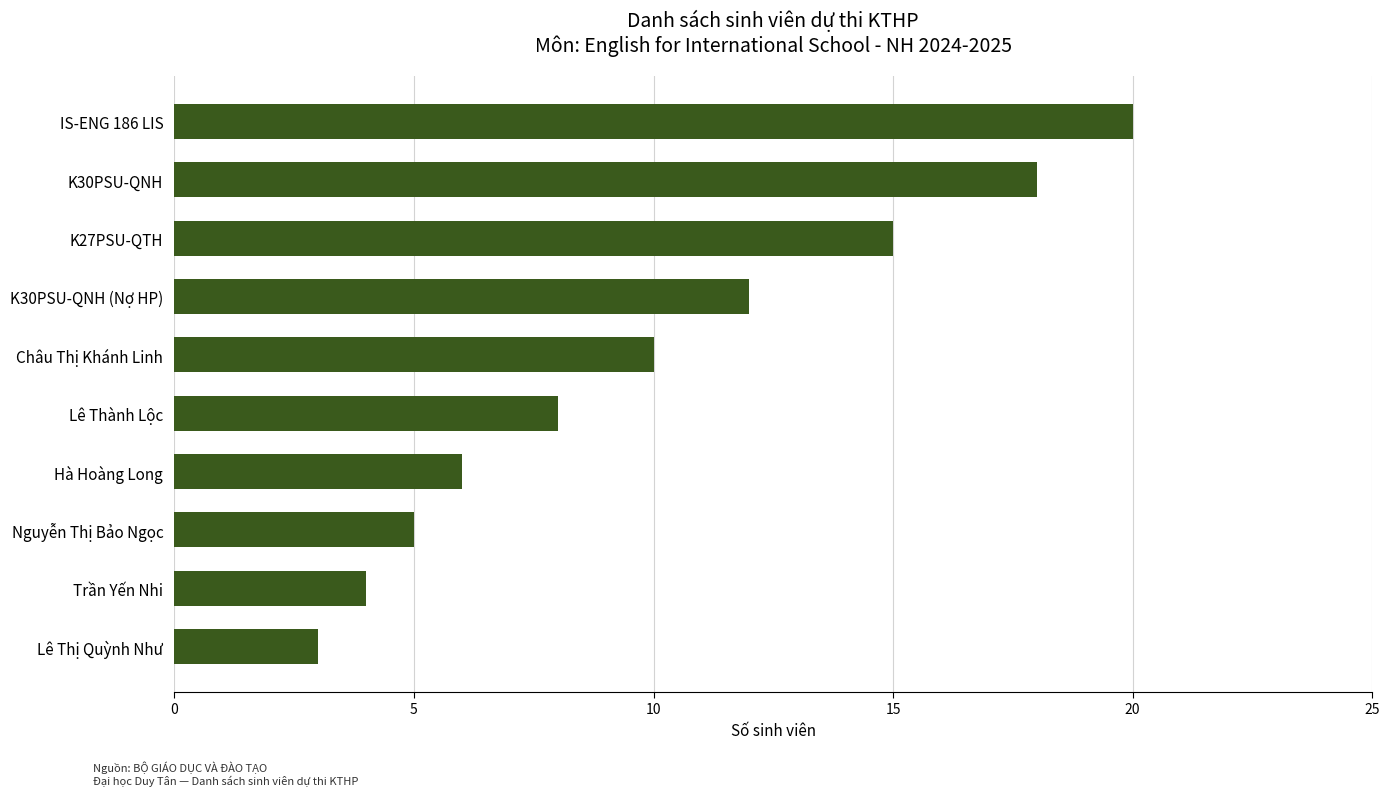

The value at IS-ENG 186 LIS is 20. True or false?

True